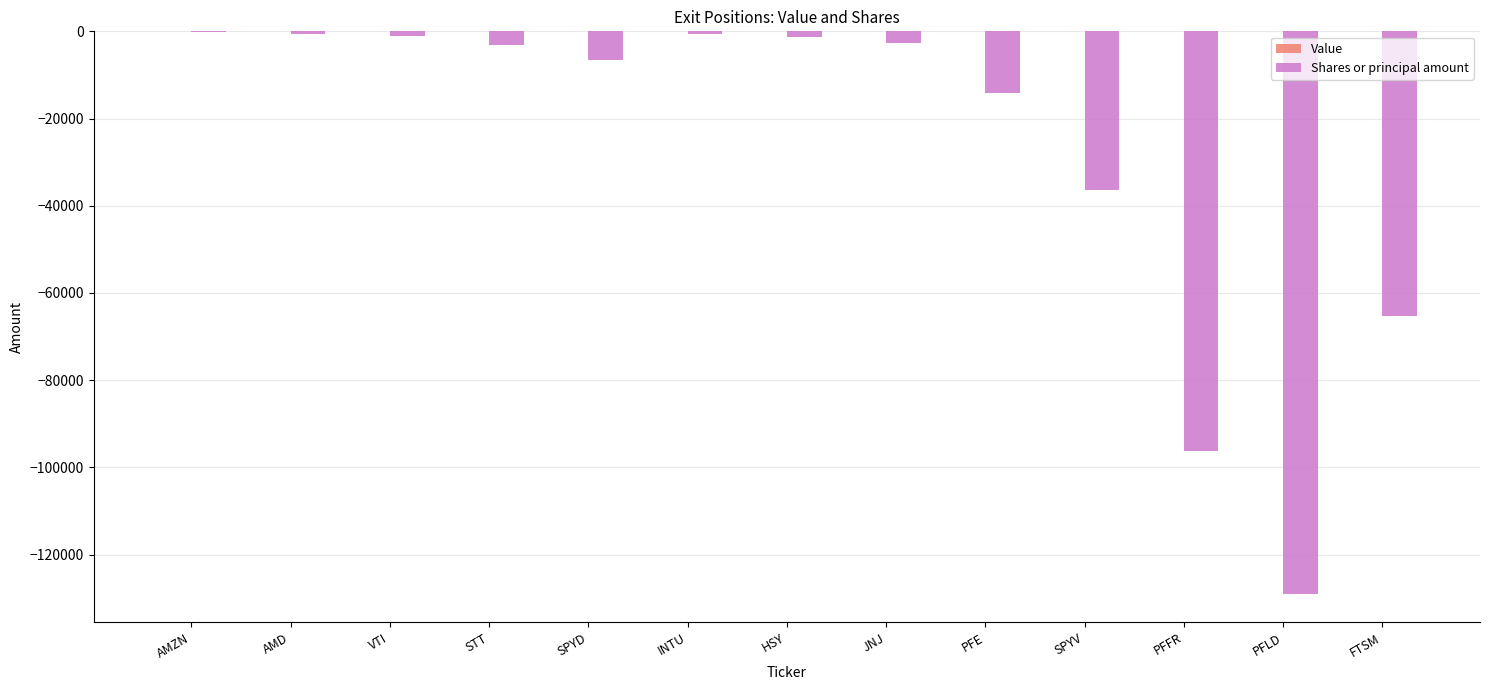

Which has a higher value, SPYV or PFLD?

SPYV